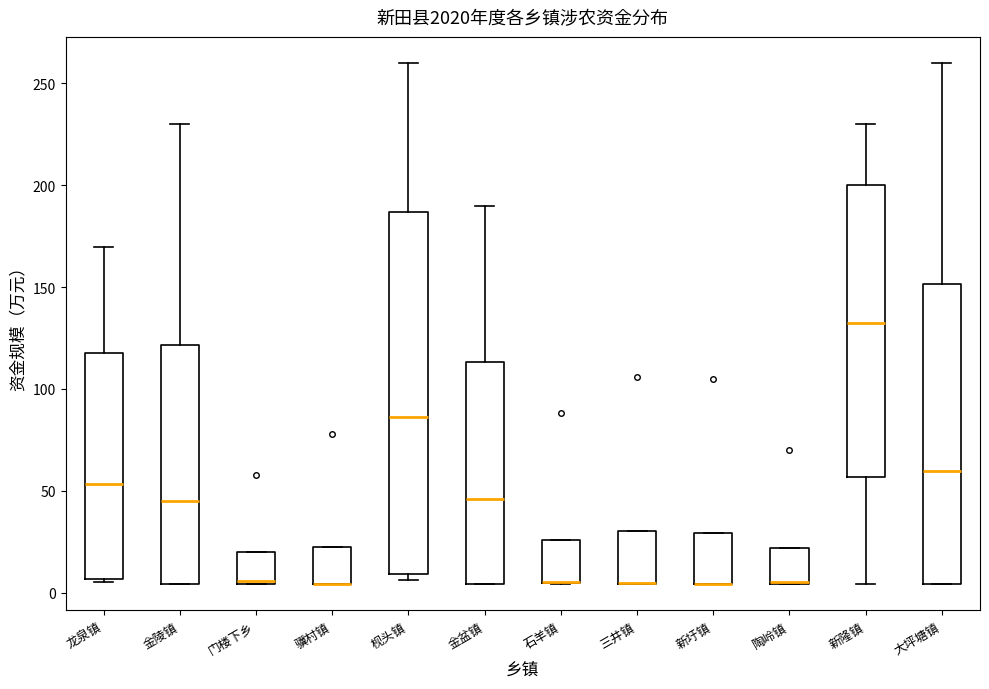

Where is the lower edge of the box for 三井镇 on the y-axis? The values are not printed on the chart, so give them approximately, as read against the axis.

5